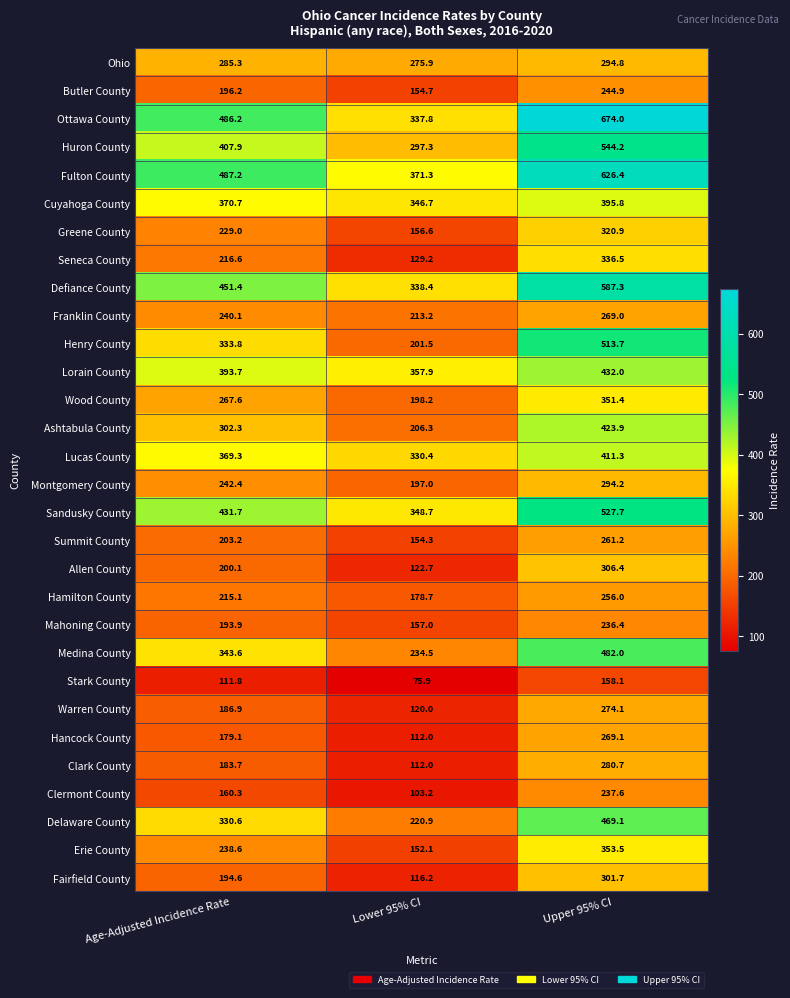

Where is Stark County nearest to the value 117?

Age-Adjusted Incidence Rate